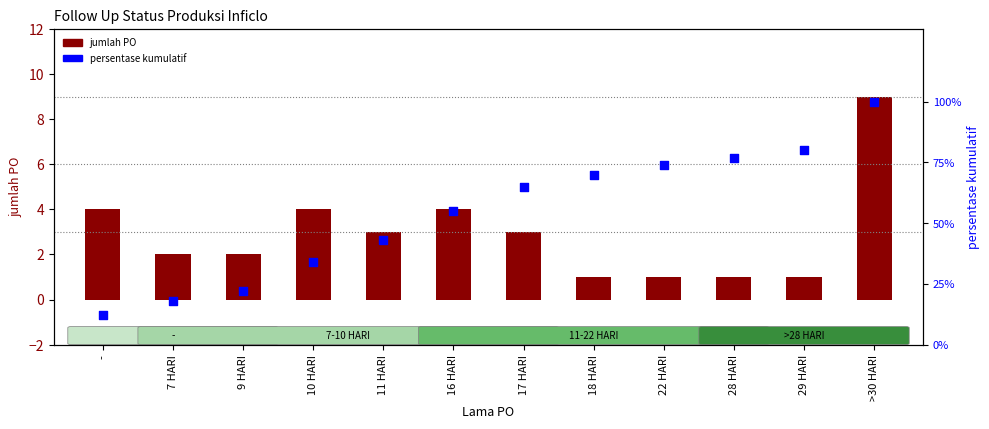

Which series contains the lowest Y value?

jumlah PO